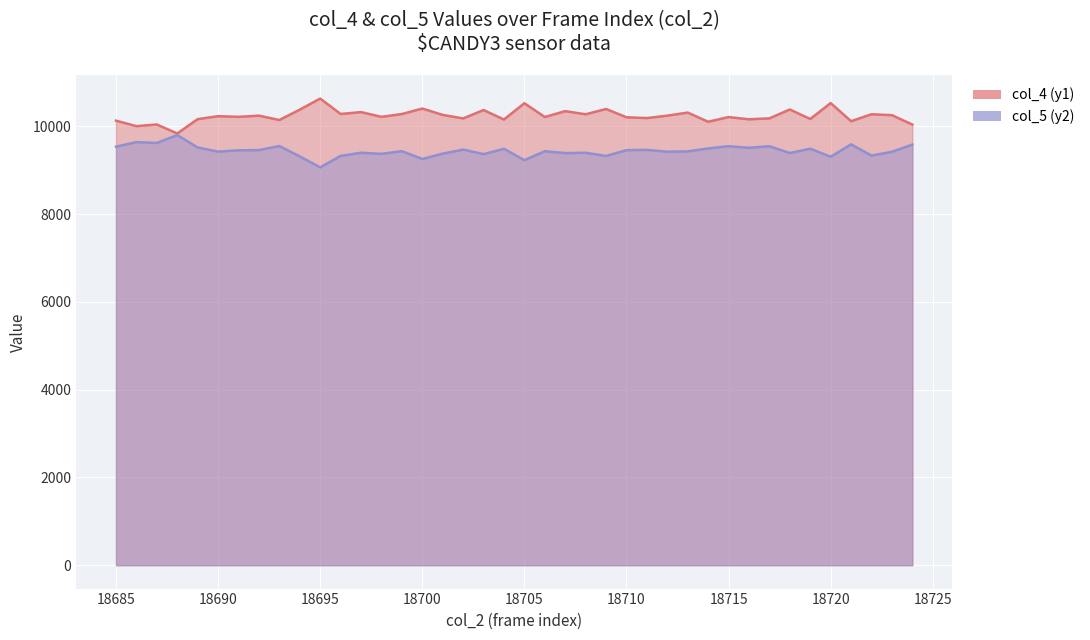

Rank the series by their maximum value, from highest to lowest.

col_4 (y1), col_5 (y2)